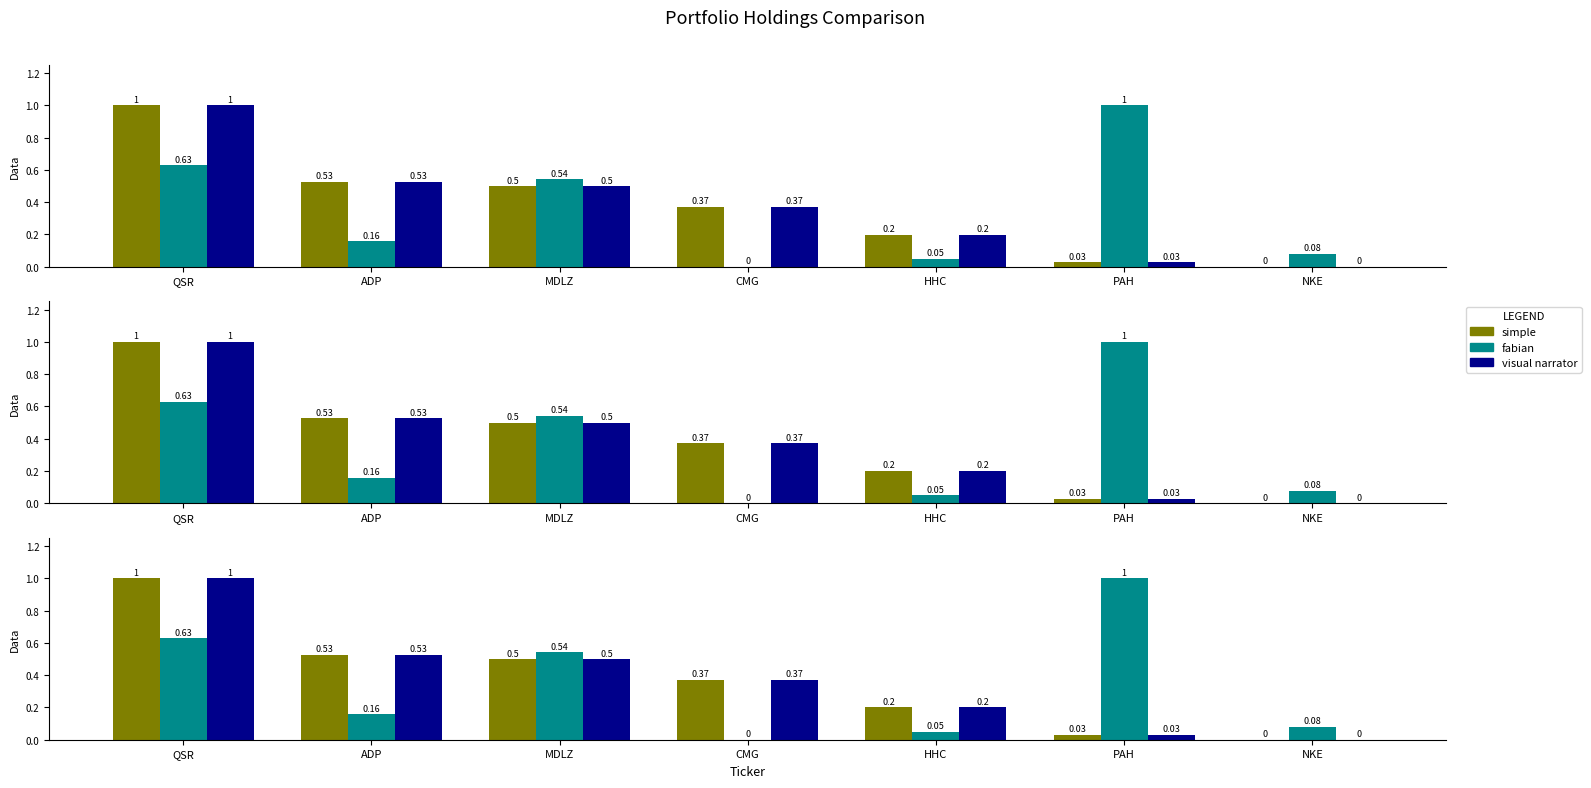

What position from the right is NKE?

1